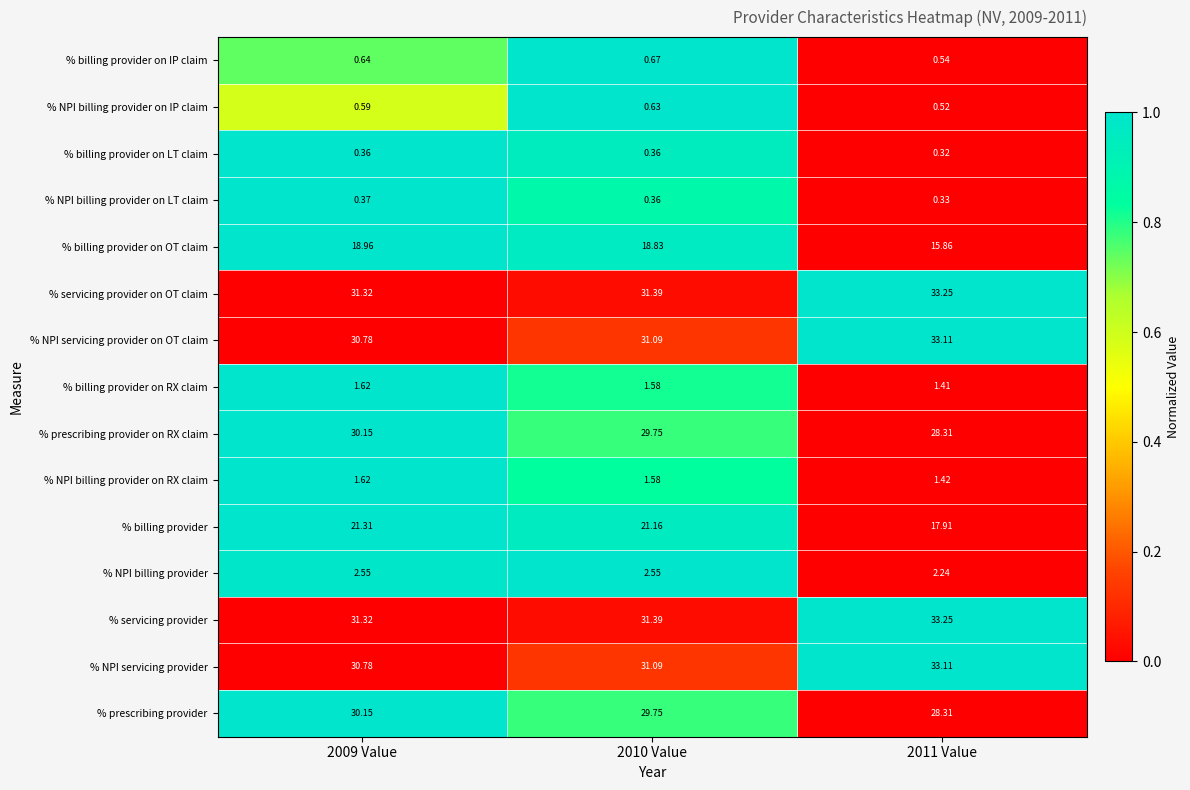

Is the value of % servicing provider on OT claim at 2009 Value greater than the value of % billing provider at 2009 Value?

Yes